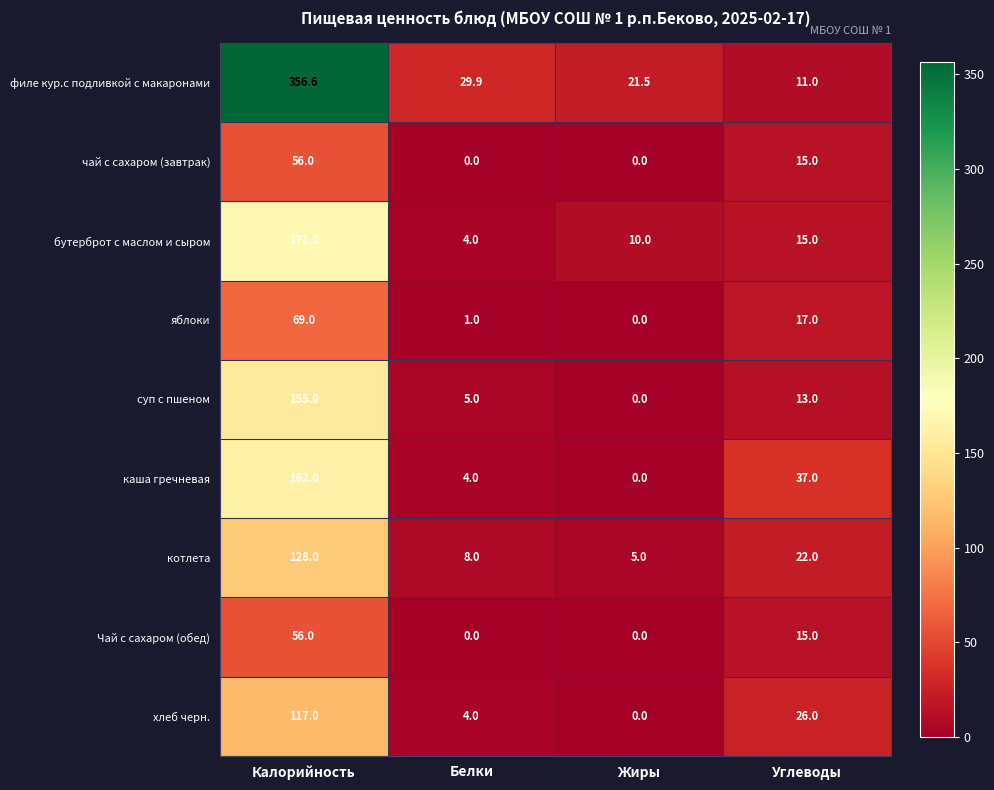

What is the difference between the суп с пшеном values at Жиры and Углеводы?

13.0